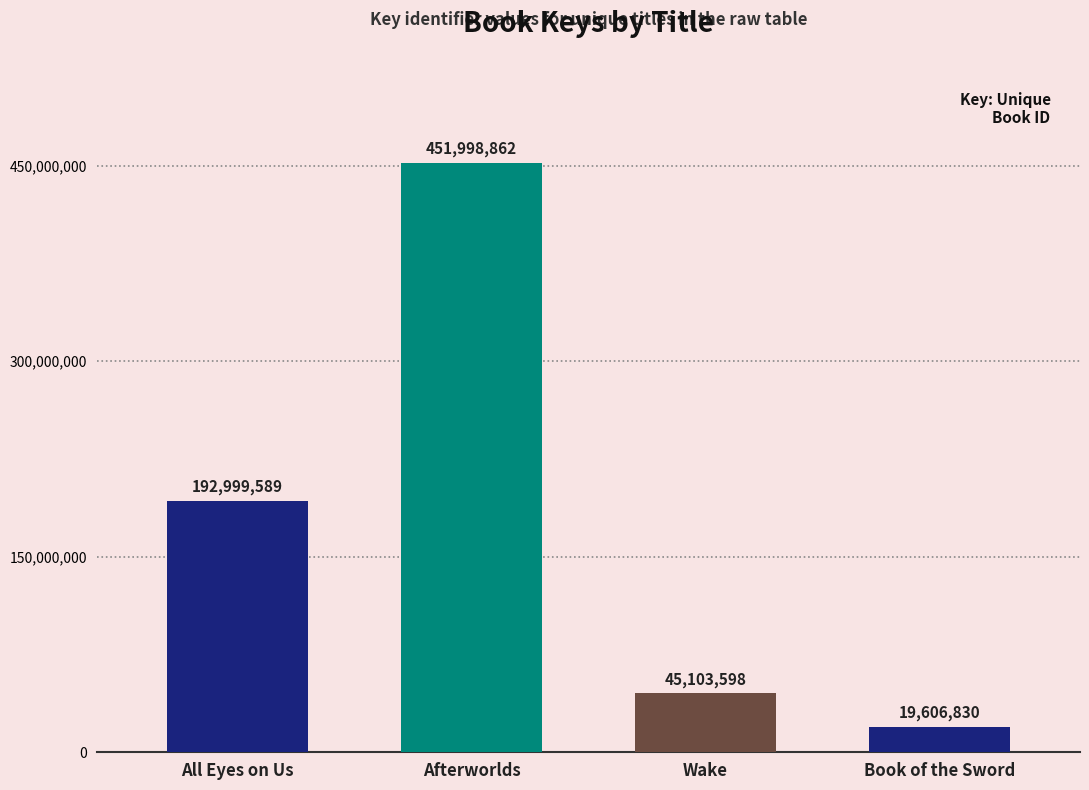

Which label corresponds to the smallest value in the chart?

Book of the Sword